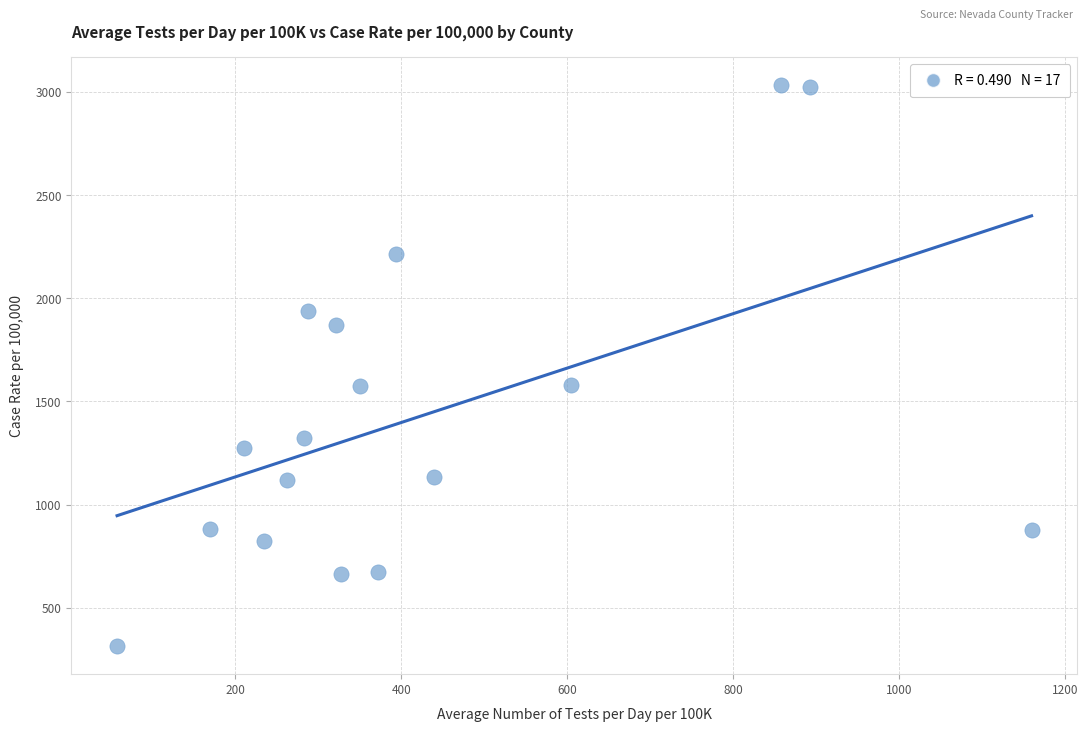

What is the range of X values (max minus min)?

1102.3